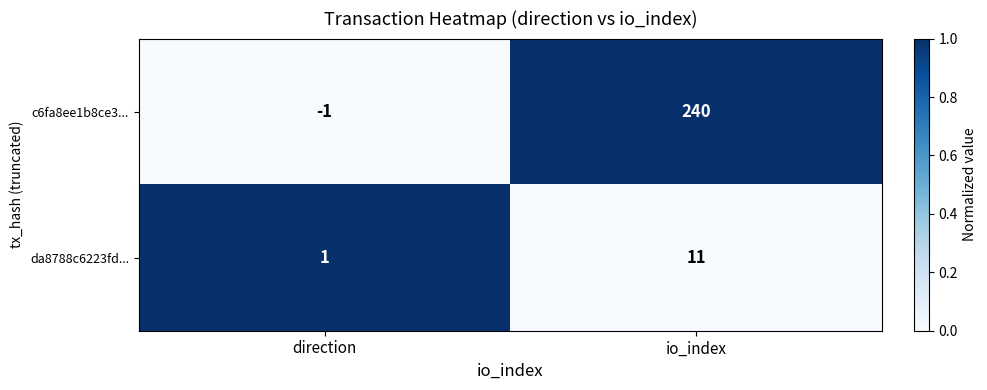

Rank the series at direction from highest to lowest value.

da8788c6223fd..., c6fa8ee1b8ce3...